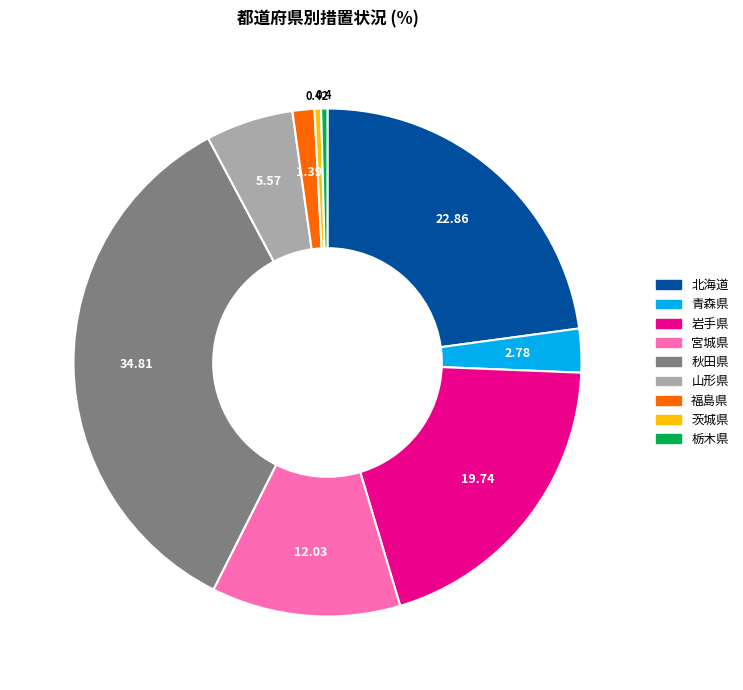

Which category has the biggest portion of the pie?

秋田県